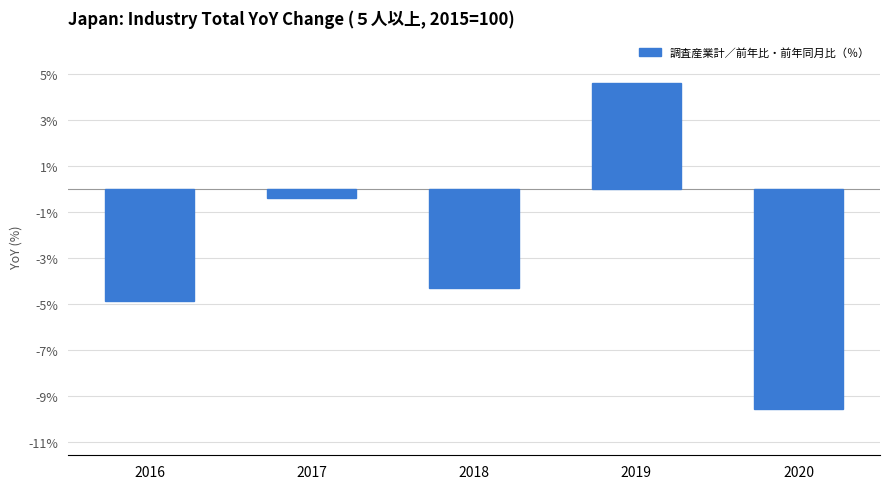

Reading left to right, extract all data points from this chart.

2016=-4.9	2017=-0.4	2018=-4.3	2019=4.6	2020=-9.6